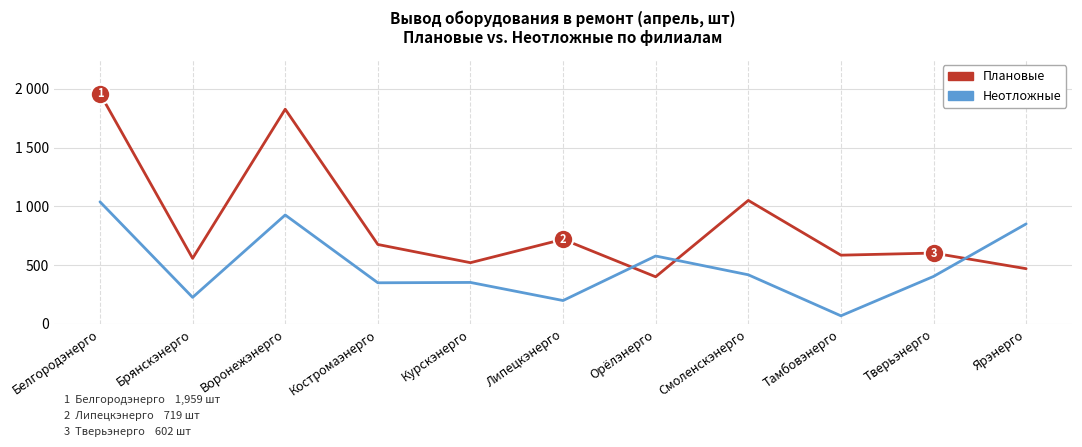

Which series changed the most between Смоленскэнерго and Ярэнерго?

Плановые